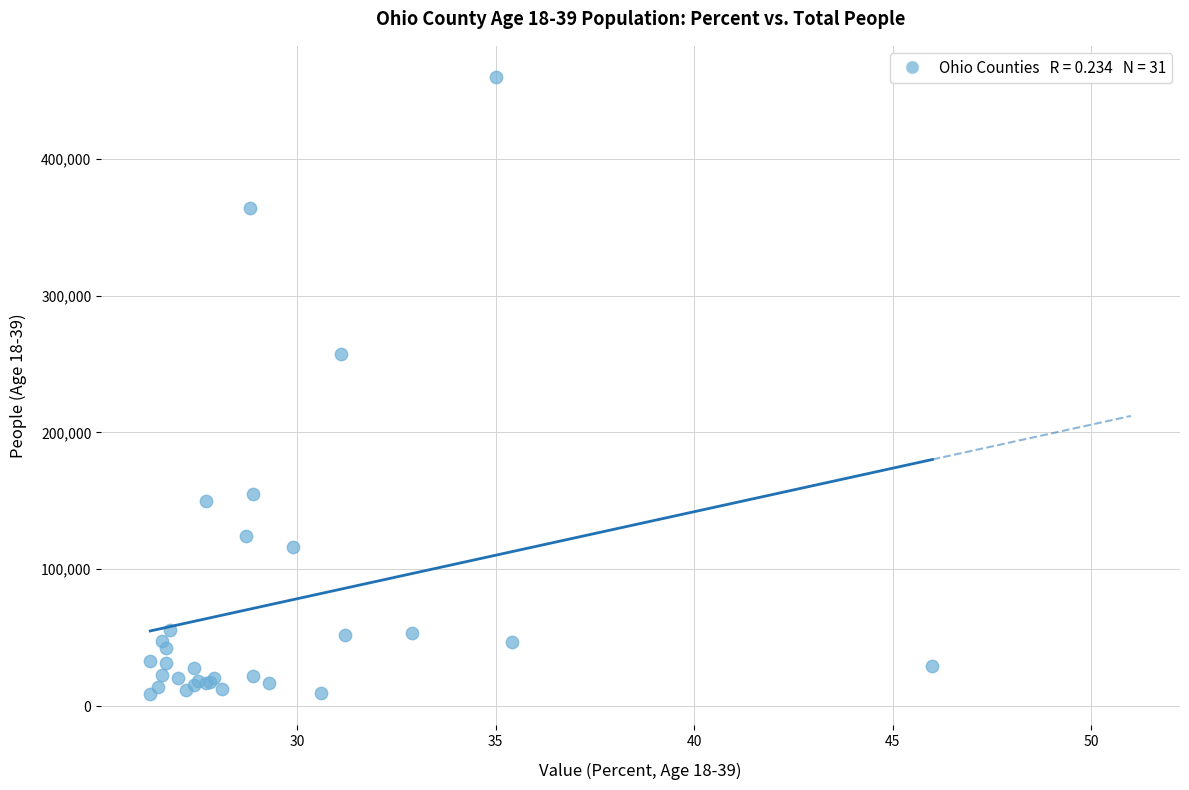

What Y value in the scatter plot is closest to 234326?

257382